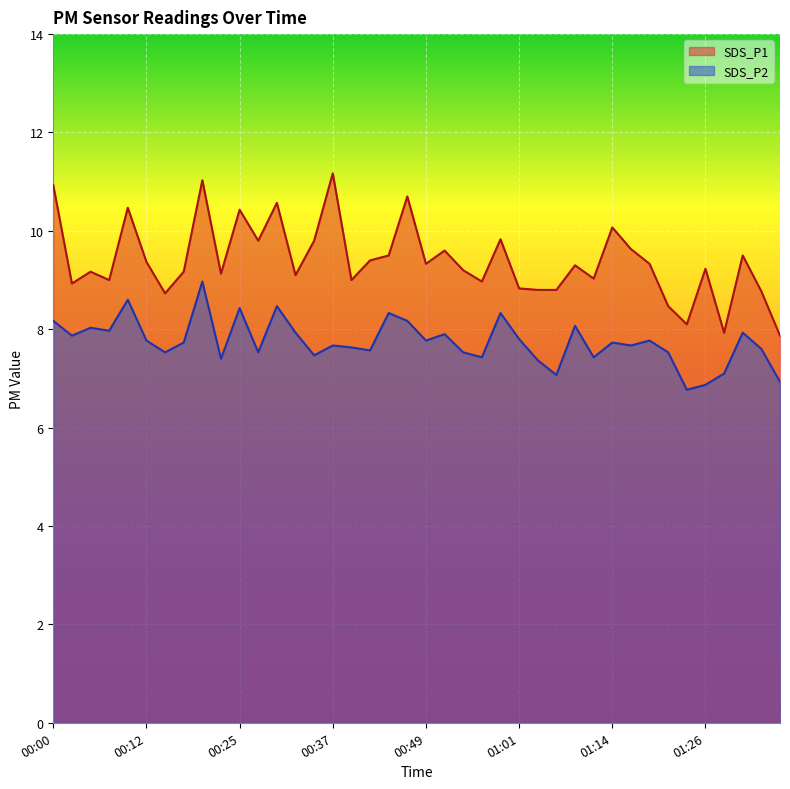

Where is the first local maximum for SDS_P1?

00:05